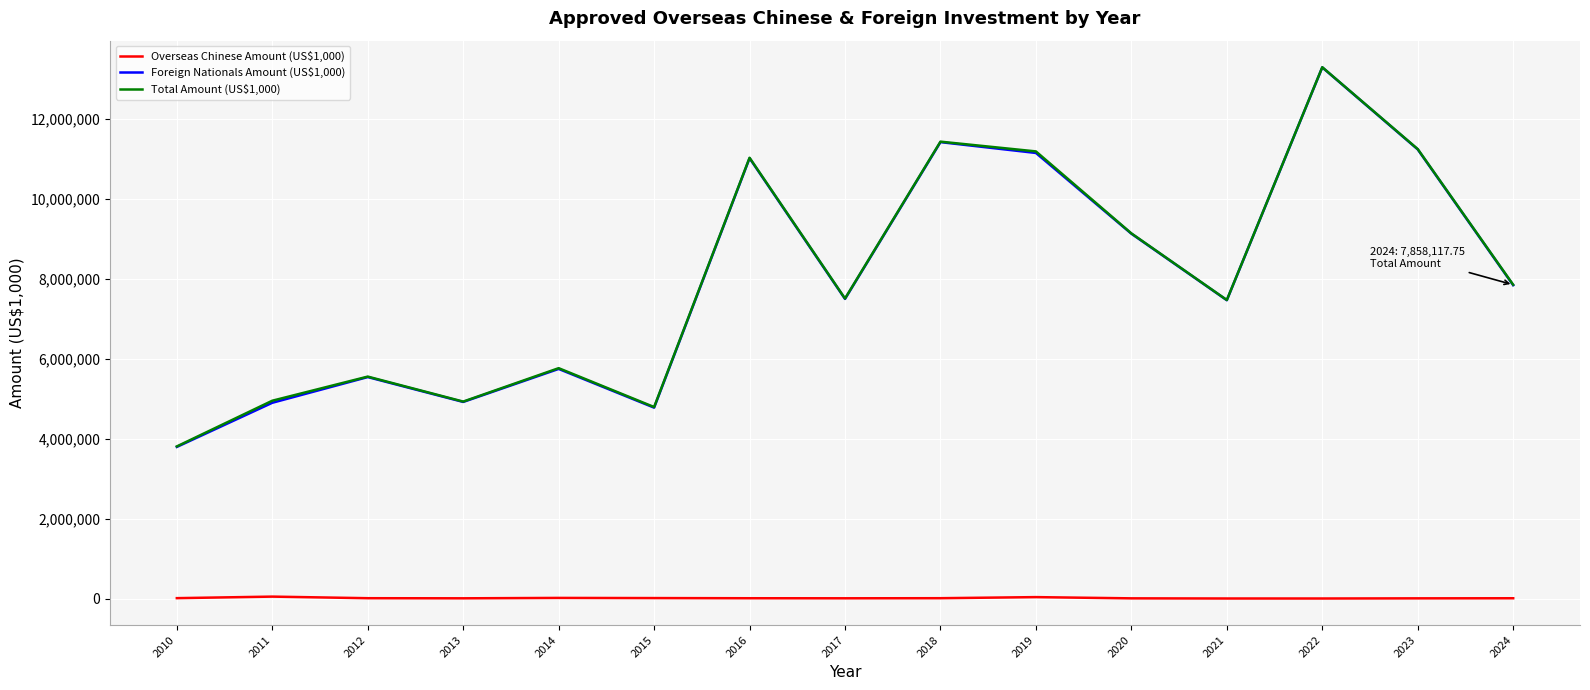

What is the maximum value shown in the chart?

13303265.4